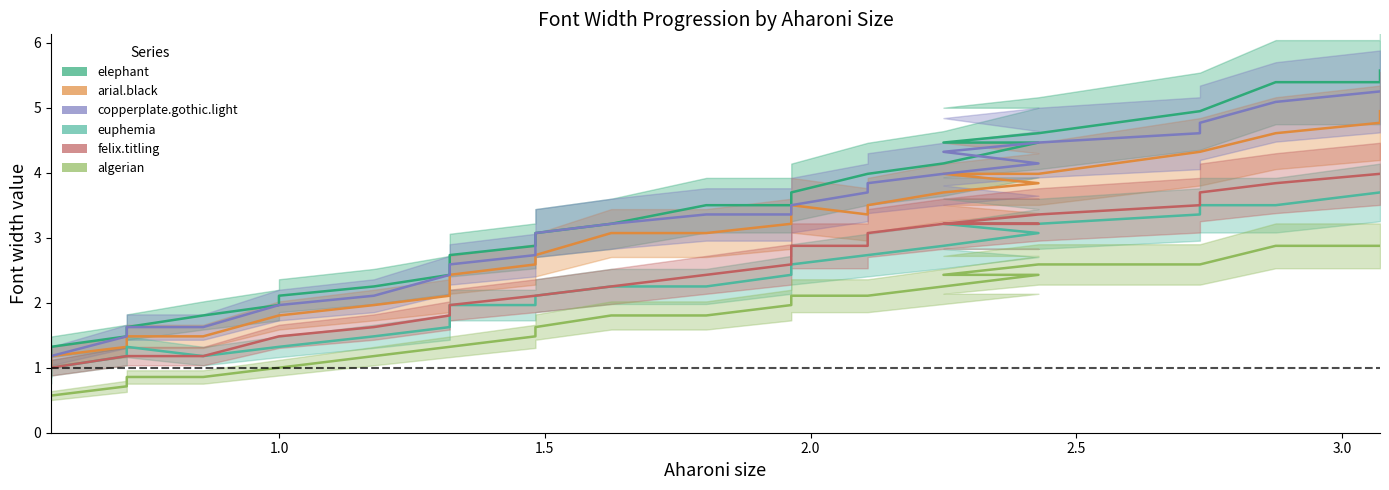

At 1.4825, list the series in order from largest to smallest.

elephant, copperplate.gothic.light, arial.black, felix.titling, euphemia, algerian